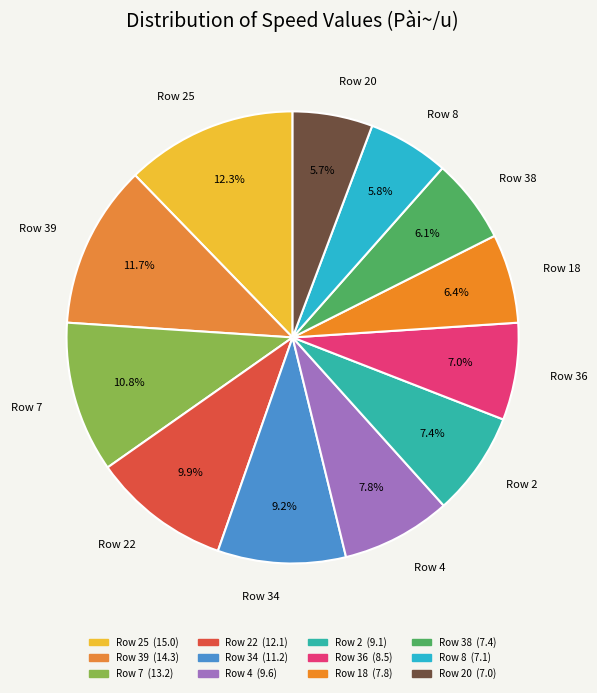

Is Row 34 the majority of the pie?

No